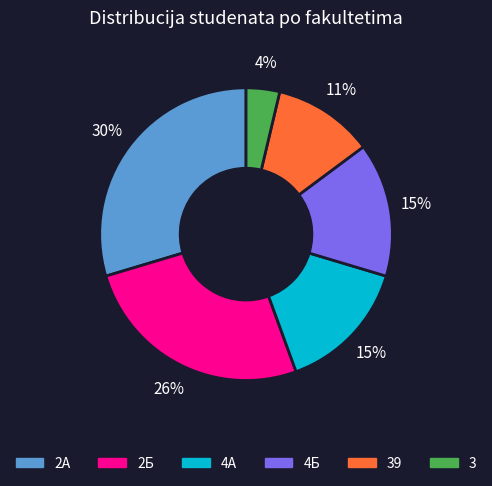

How many segments does this pie chart have?

6